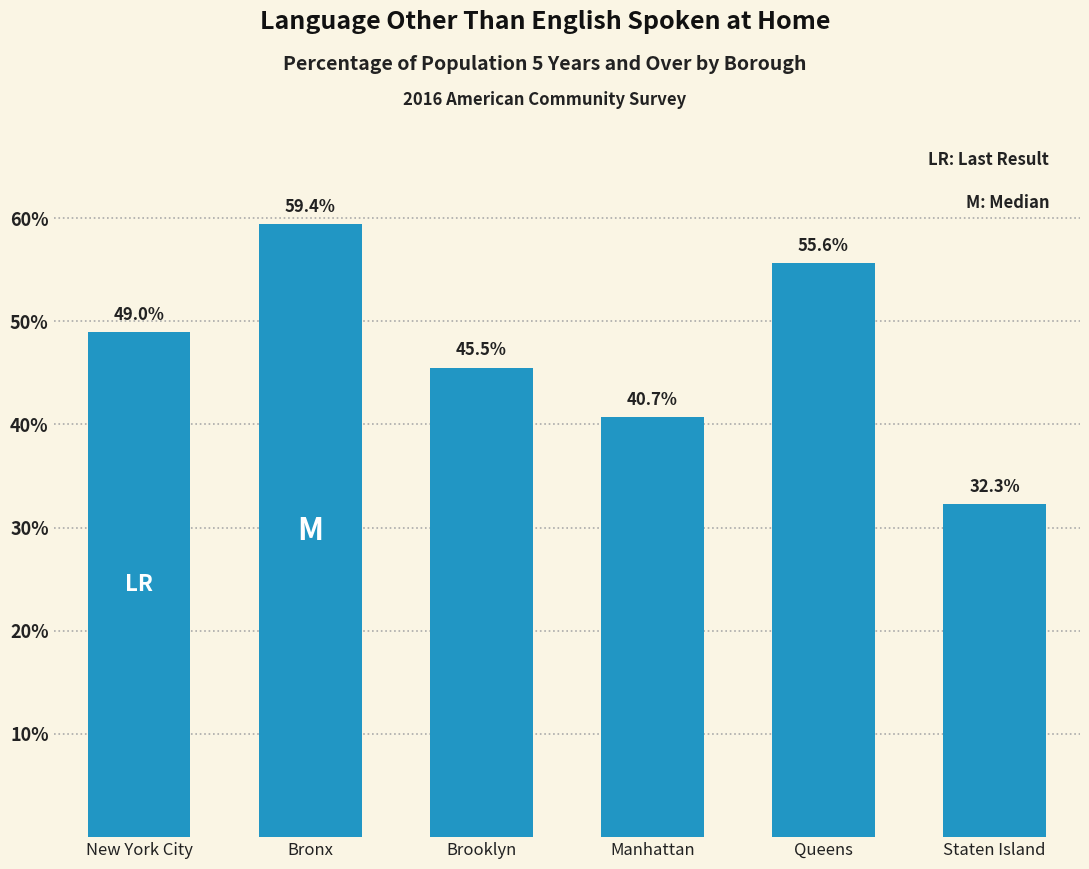

Reading left to right, what are all the values shown in this chart?

49.0	59.4	45.5	40.7	55.6	32.3